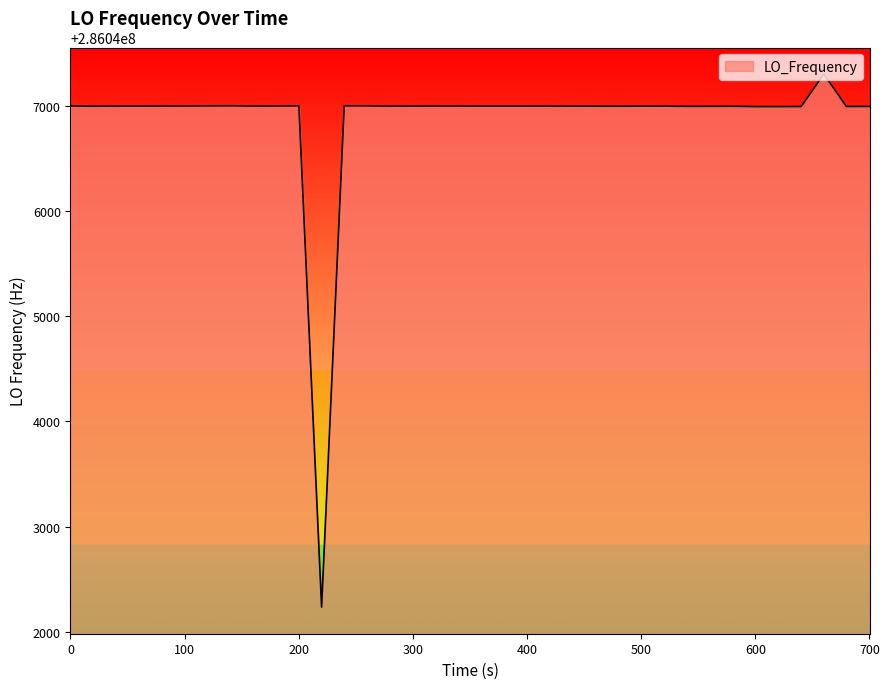

What is the greatest value displayed?

286047299.9